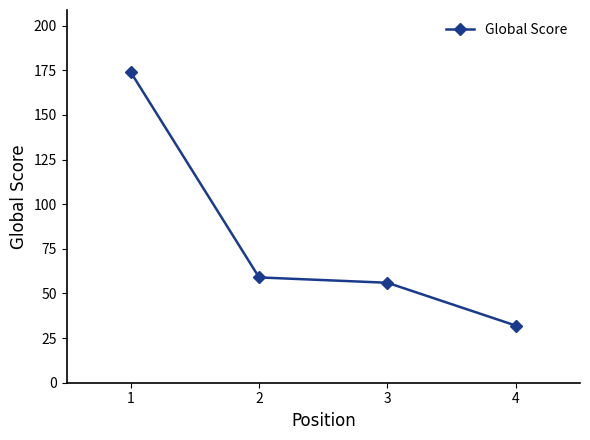

What is the ratio of the value at 3 to the value at 1?

0.3